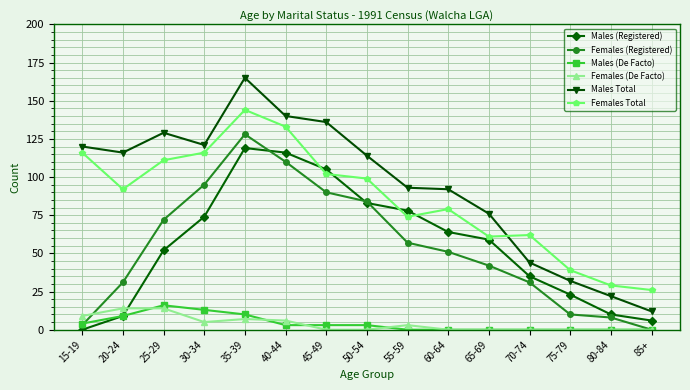

Which series has the largest total across all categories?

Males Total